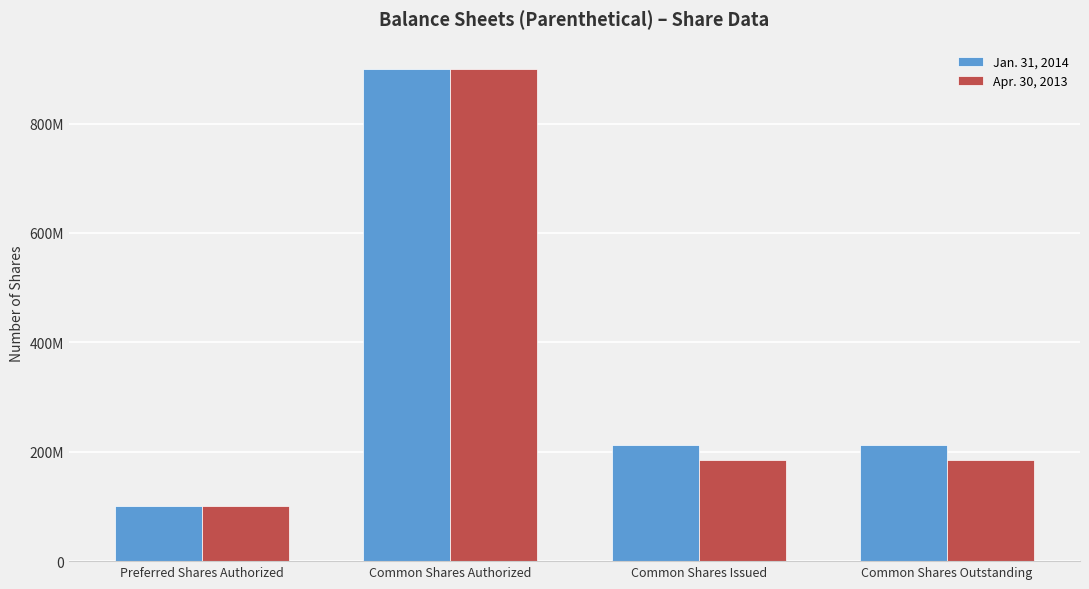

At Common Shares Authorized, list the series in order from smallest to largest.

Jan. 31, 2014, Apr. 30, 2013